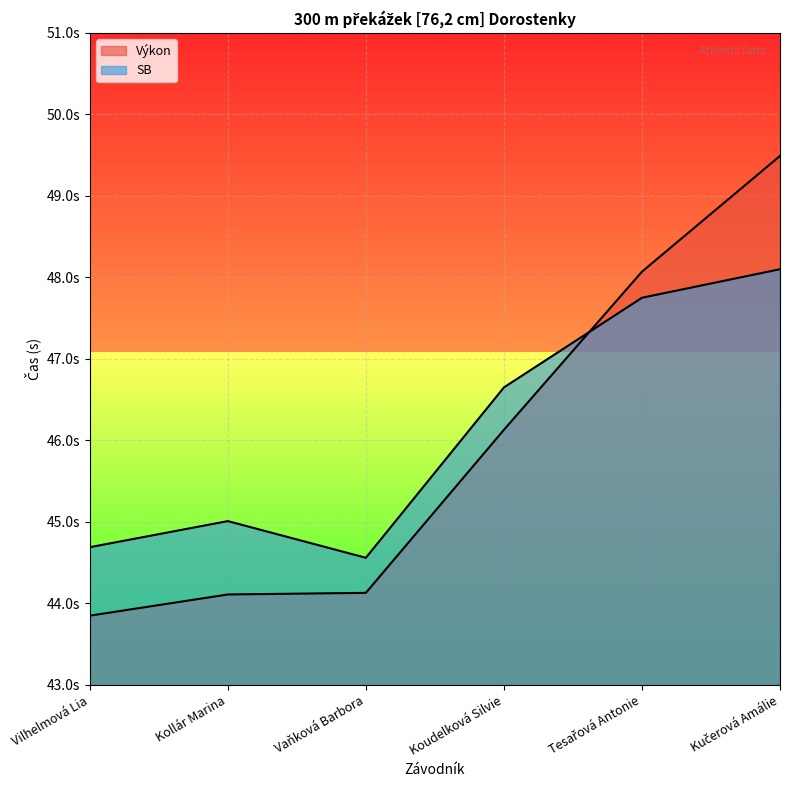

What are all the series names shown in the legend?

Výkon, SB